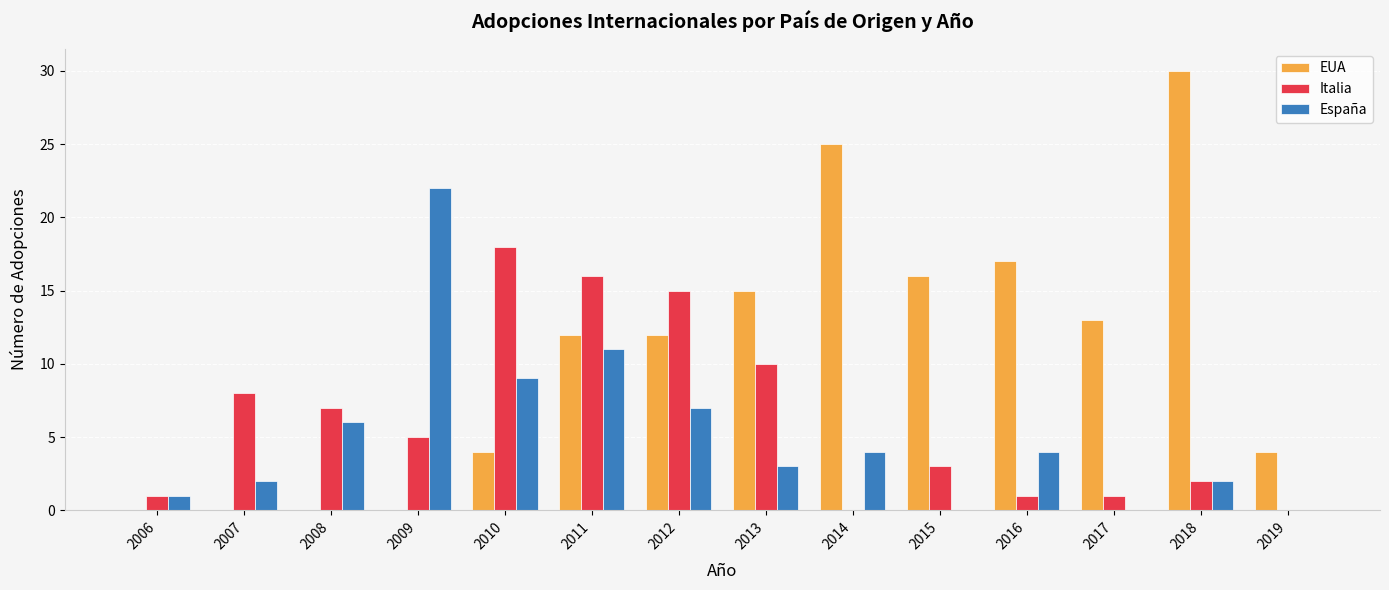

Which category has the highest value in the Italia series?

2010